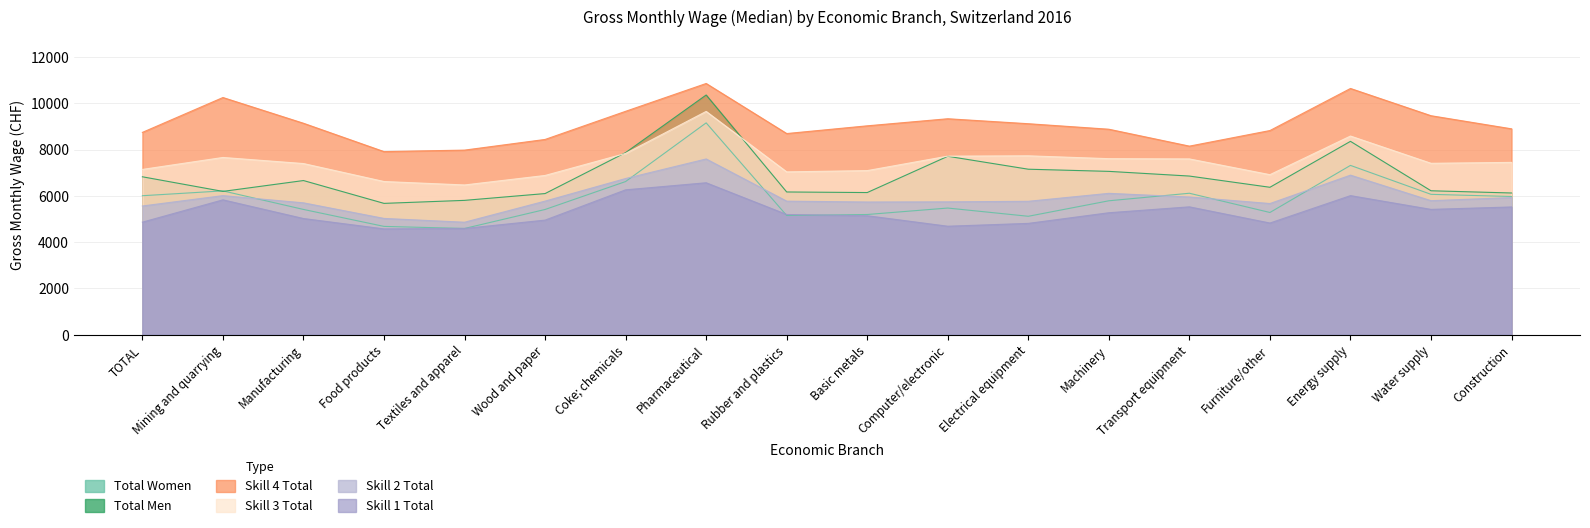

The value of Skill 1 Total at Water supply is 8838. True or false?

False